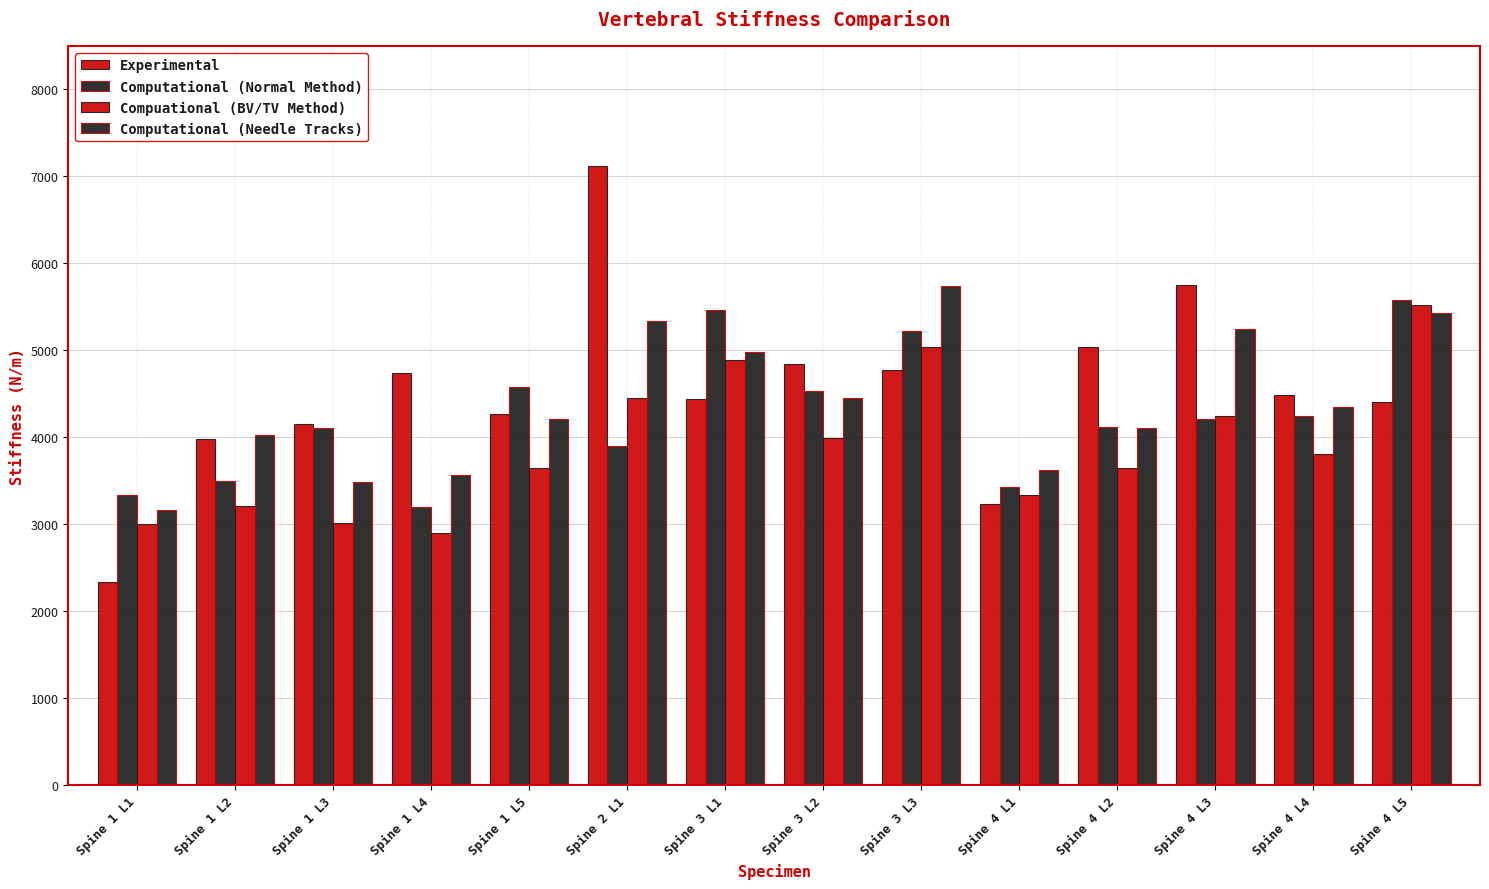

What is the approximate value of Compuational (BV/TV Method) at Spine 4 L4?

3806.9